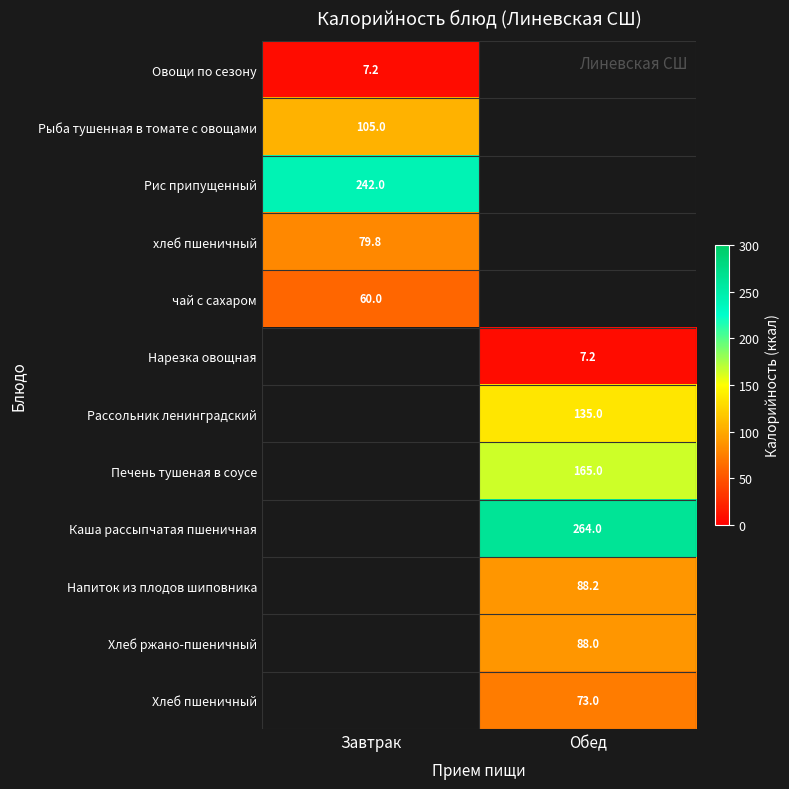

What is the maximum value shown in the chart?

264.0